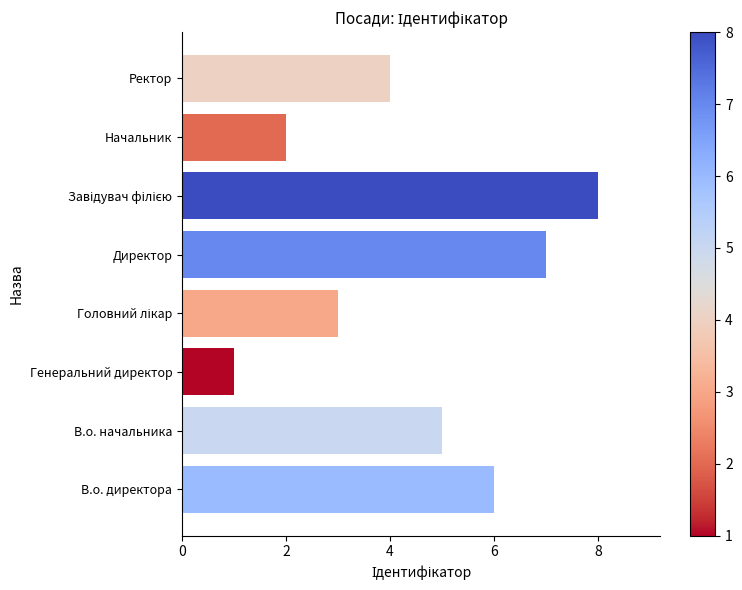

The chart shows a value of 5 at В.о. начальника. True or false?

True